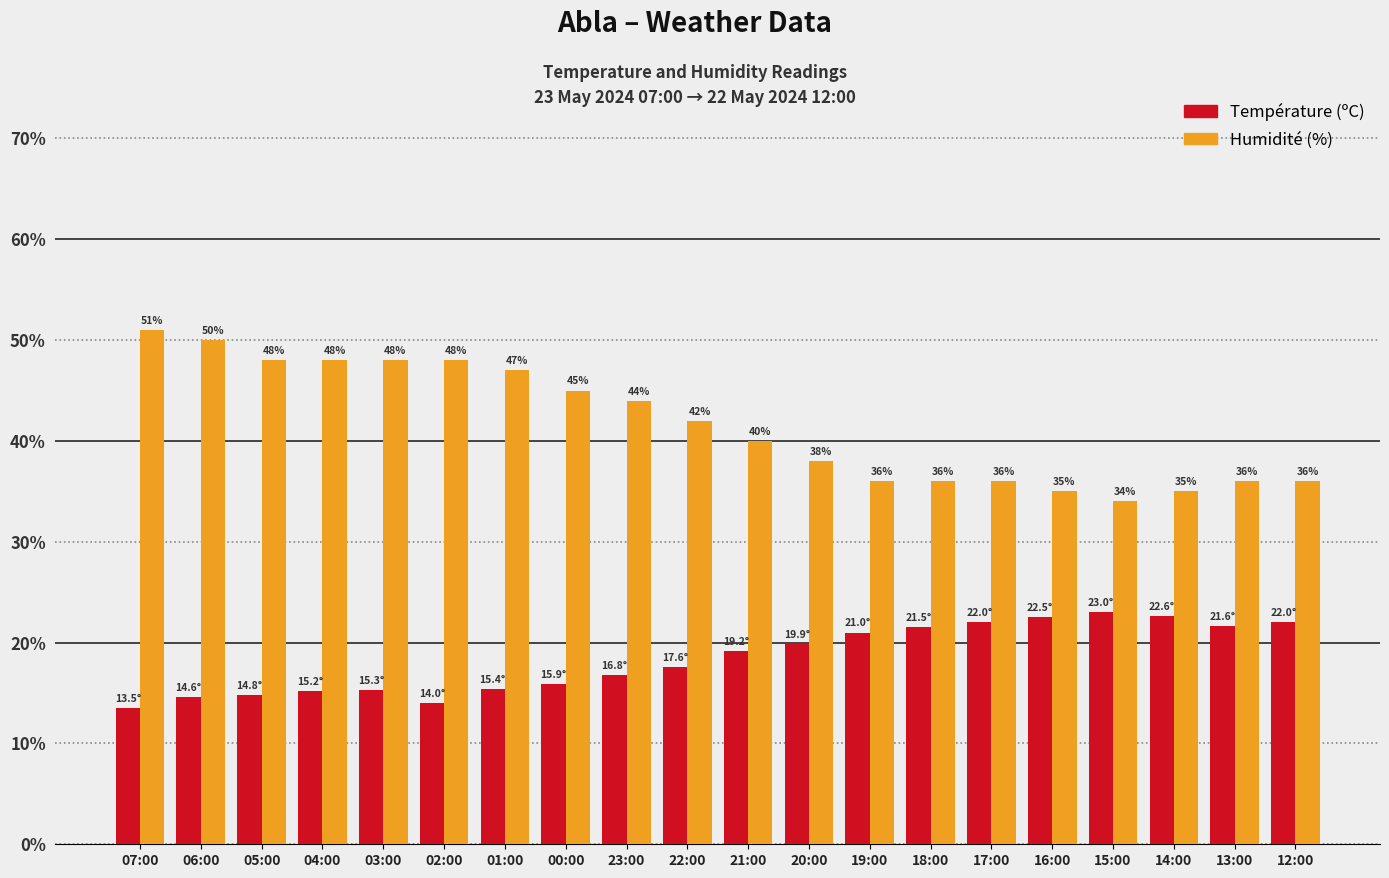

Which category has the lowest value in the Humidité (%) series?

15:00